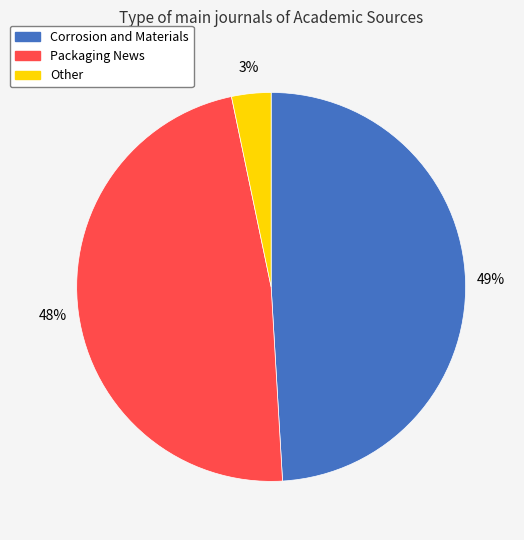

To the nearest percent, what is the difference between the Other and Corrosion and Materials slice percentages?

46%